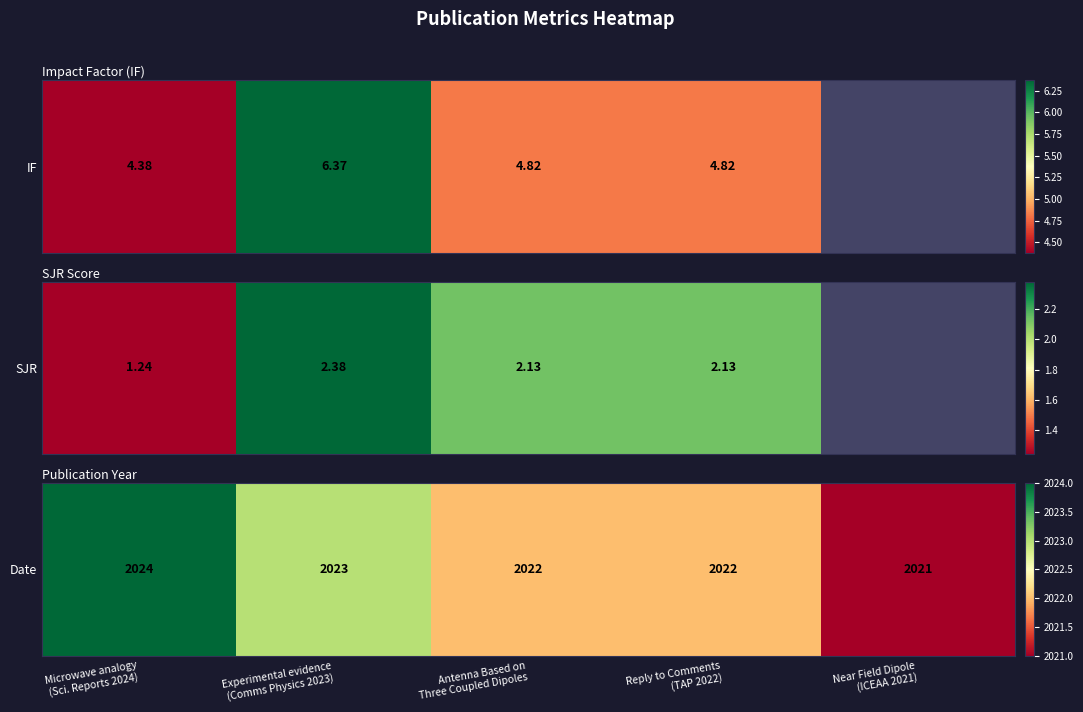

What is the sum of the values at Near Field Dipole
(ICEAA 2021) and Microwave analogy
(Sci. Reports 2024)?

4045